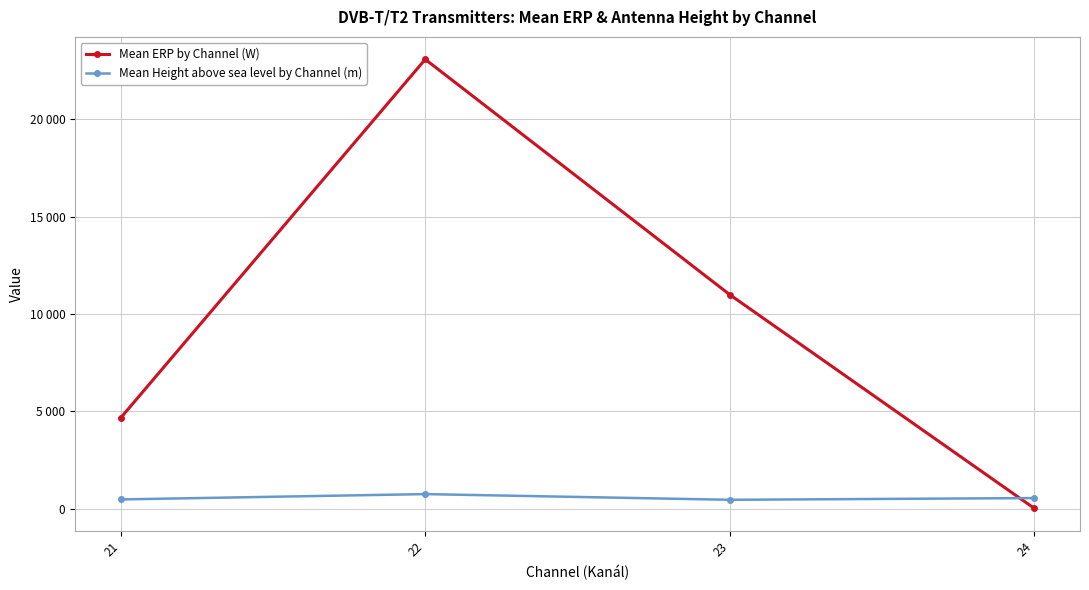

What are all the series names shown in the legend?

Mean ERP by Channel (W), Mean Height above sea level by Channel (m)